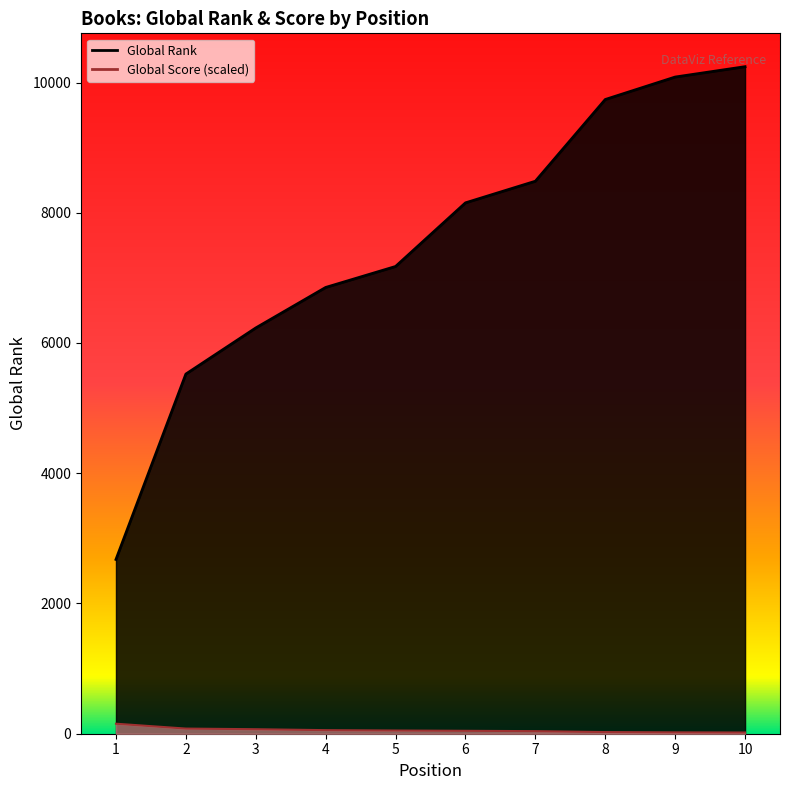

Reading left to right, extract all data points from this chart.

Global Rank: 2676.0	5523.0	6231.0	6853.0	7175.0	8152.0	8484.0	9739.0	10084.0	10243.0
Global Score: 153.6	79.0	69.1	54.9	49.4	45.0	39.5	25.2	20.9	18.7